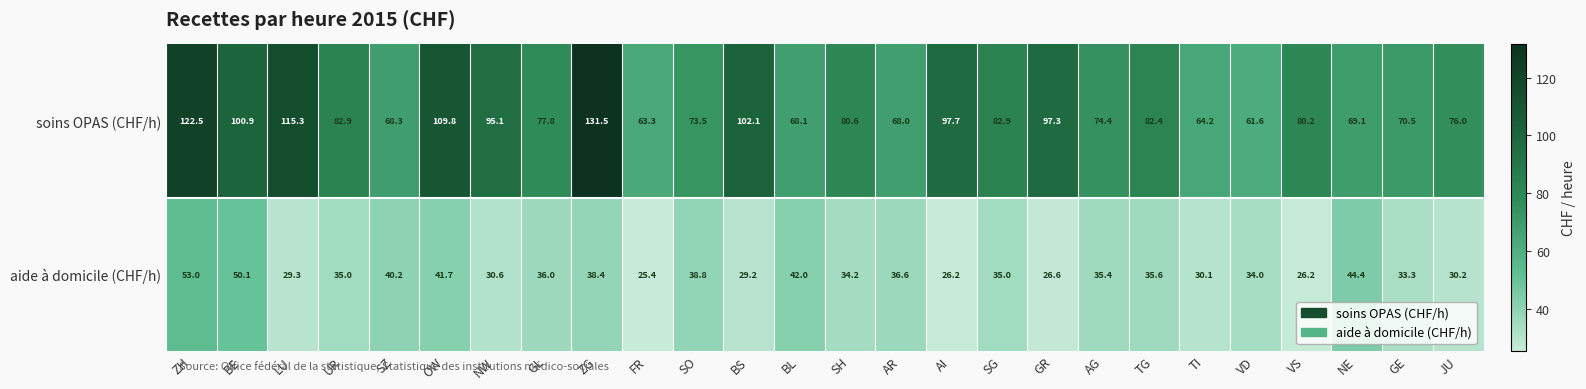

Which series has the largest total across all categories?

soins OPAS (CHF/h)